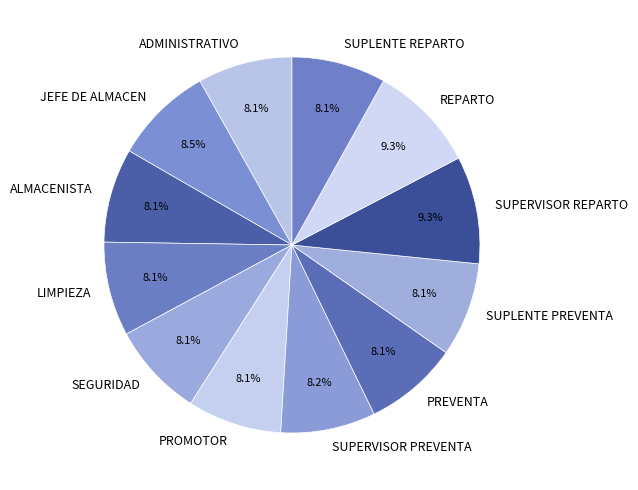

To the nearest percent, what is the difference between the largest and smallest slice percentages?

1%